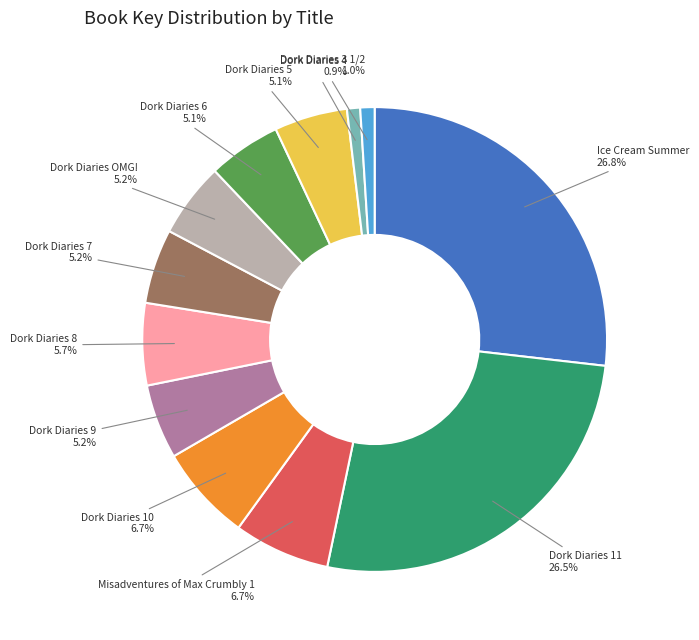

Is there any slice that represents more than half of the pie?

No